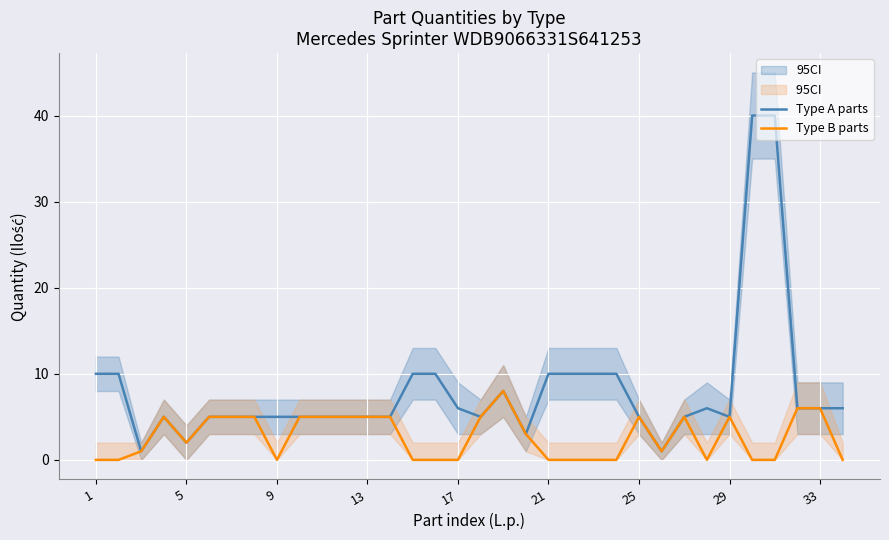

The Type B parts series shows -6 at 17. True or false?

False